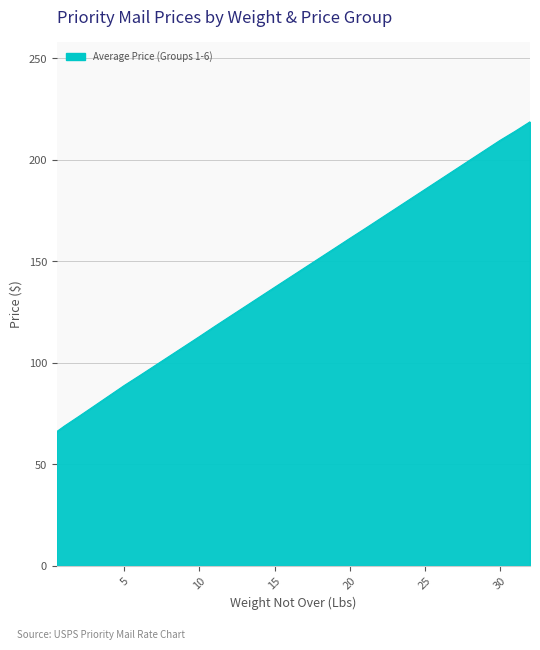

What is the smallest value displayed?

66.1